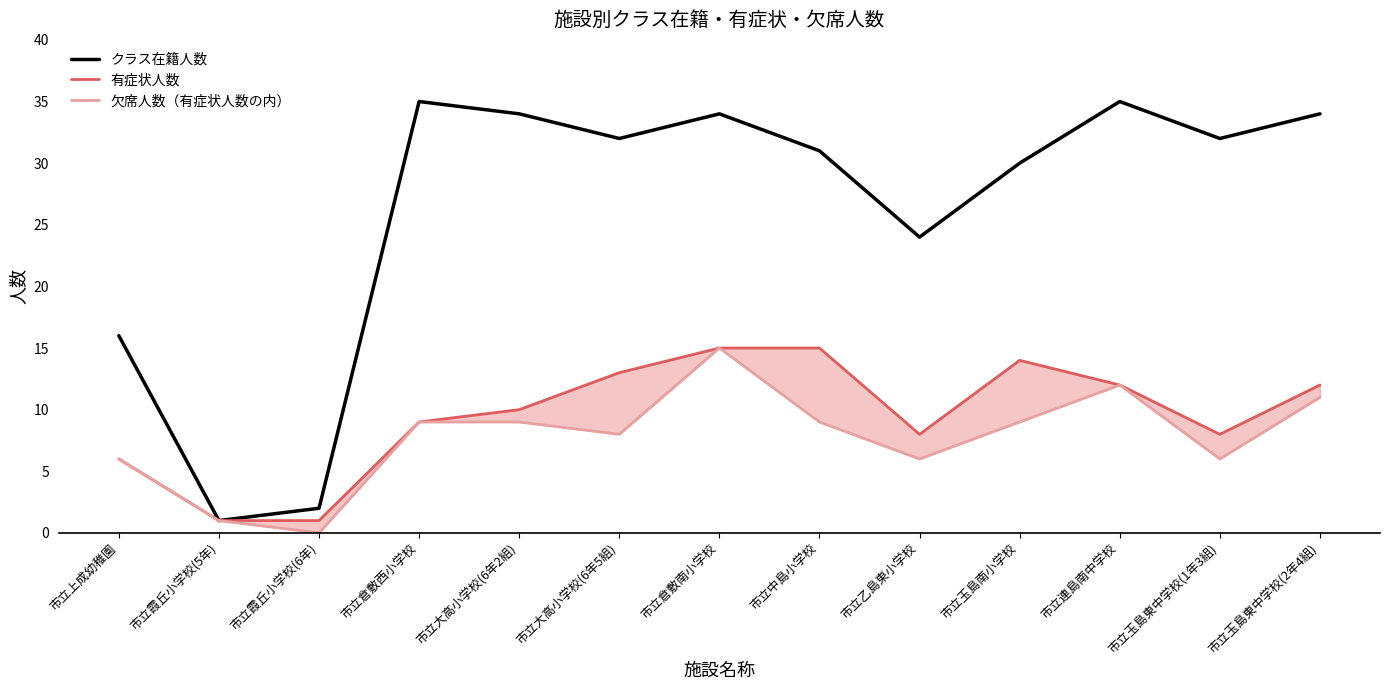

How many interior local valleys does the 欠席人数（有症状人数の内） series have?

4